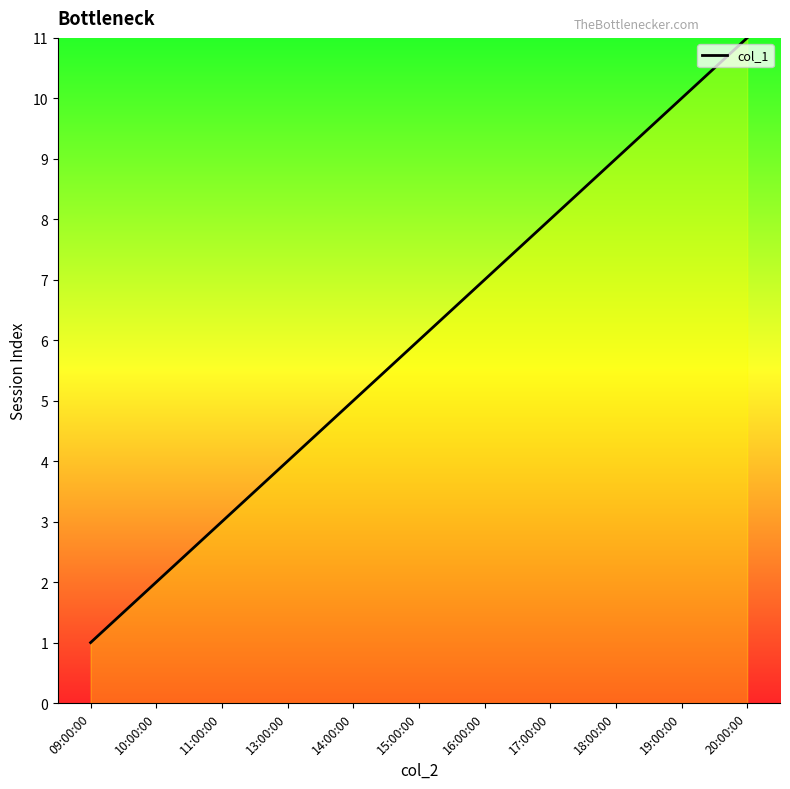

Between 13:00:00 and 20:00:00, which is larger?

20:00:00